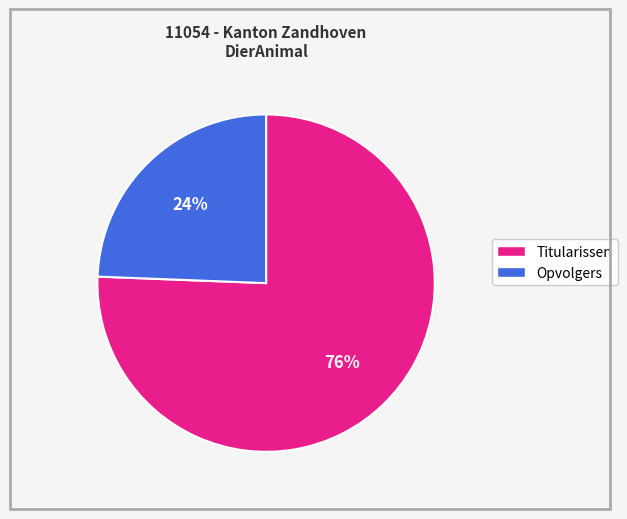

True or false: Opvolgers accounts for 24% of the total.

True